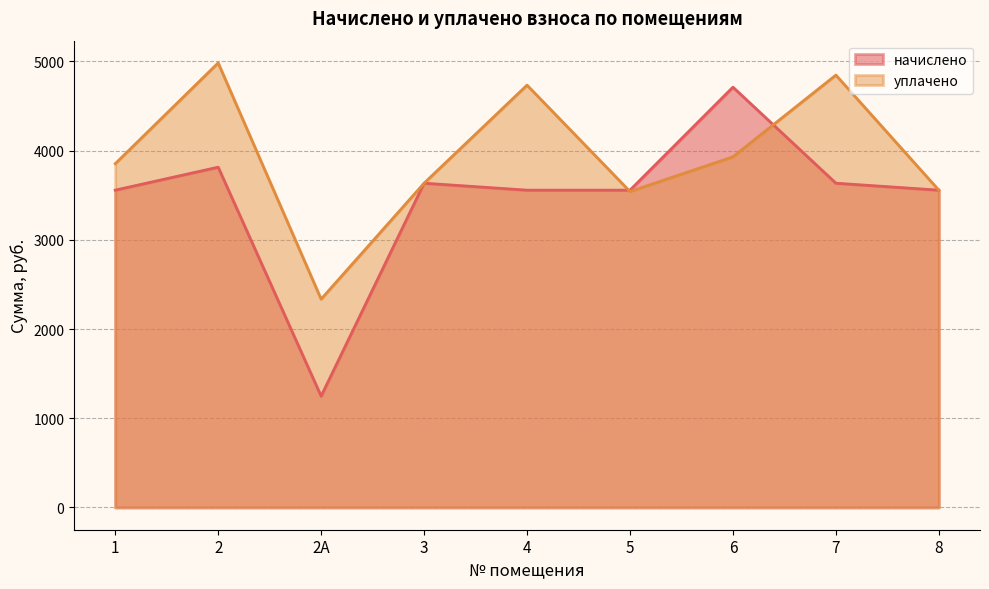

At how many categories does at least one series exceed 1366?

9